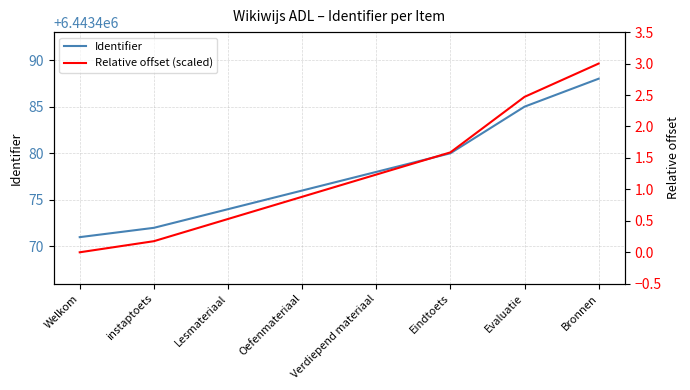

What is the maximum value shown in the chart?

6443488.0